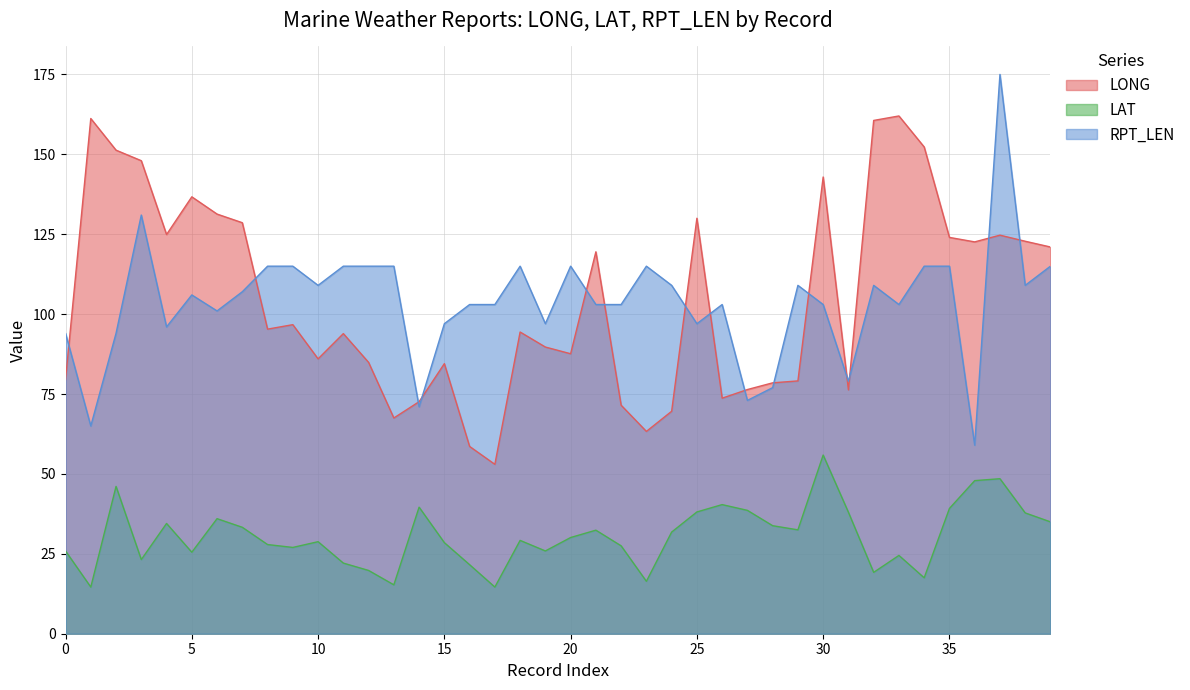

Which series has the widest spread of values?

RPT_LEN